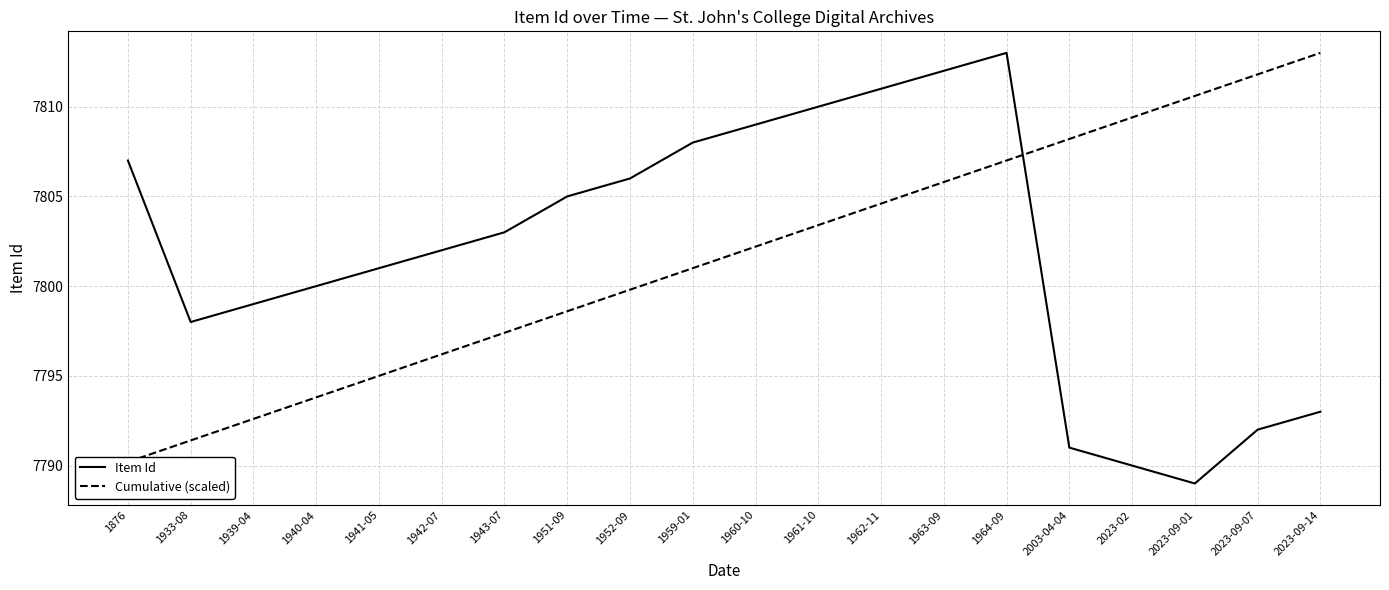

Which label corresponds to the smallest value in the chart?

2023-09-01